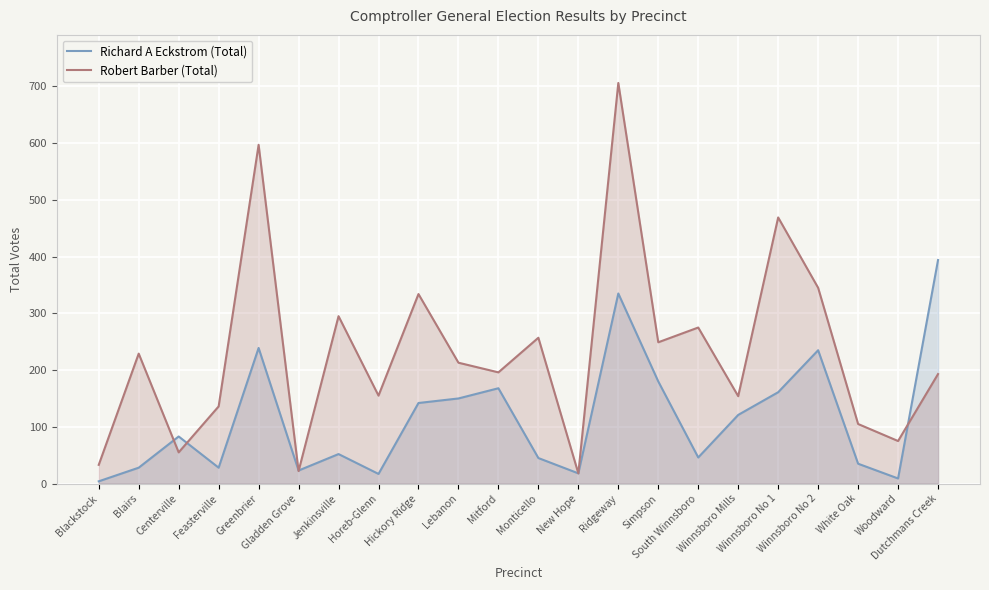

Which series has the largest range (max minus min)?

Robert Barber (Total)